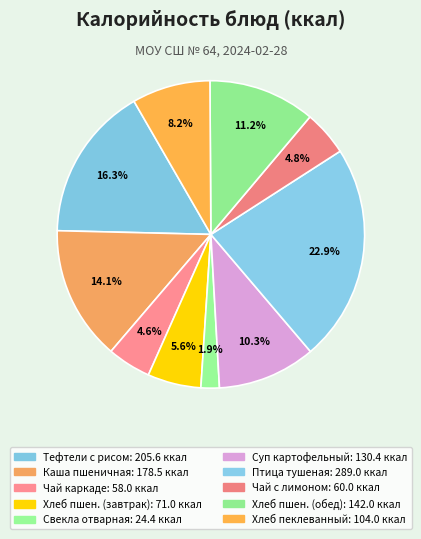

Count the number of slices in the pie.

10